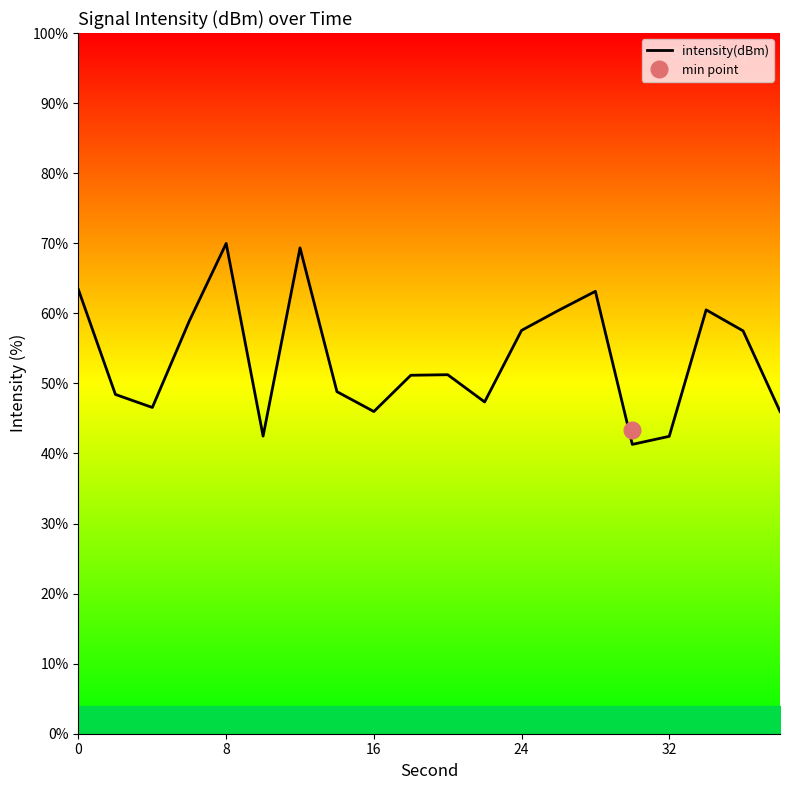

What is the minimum value for intensity(dBm)?

41.3